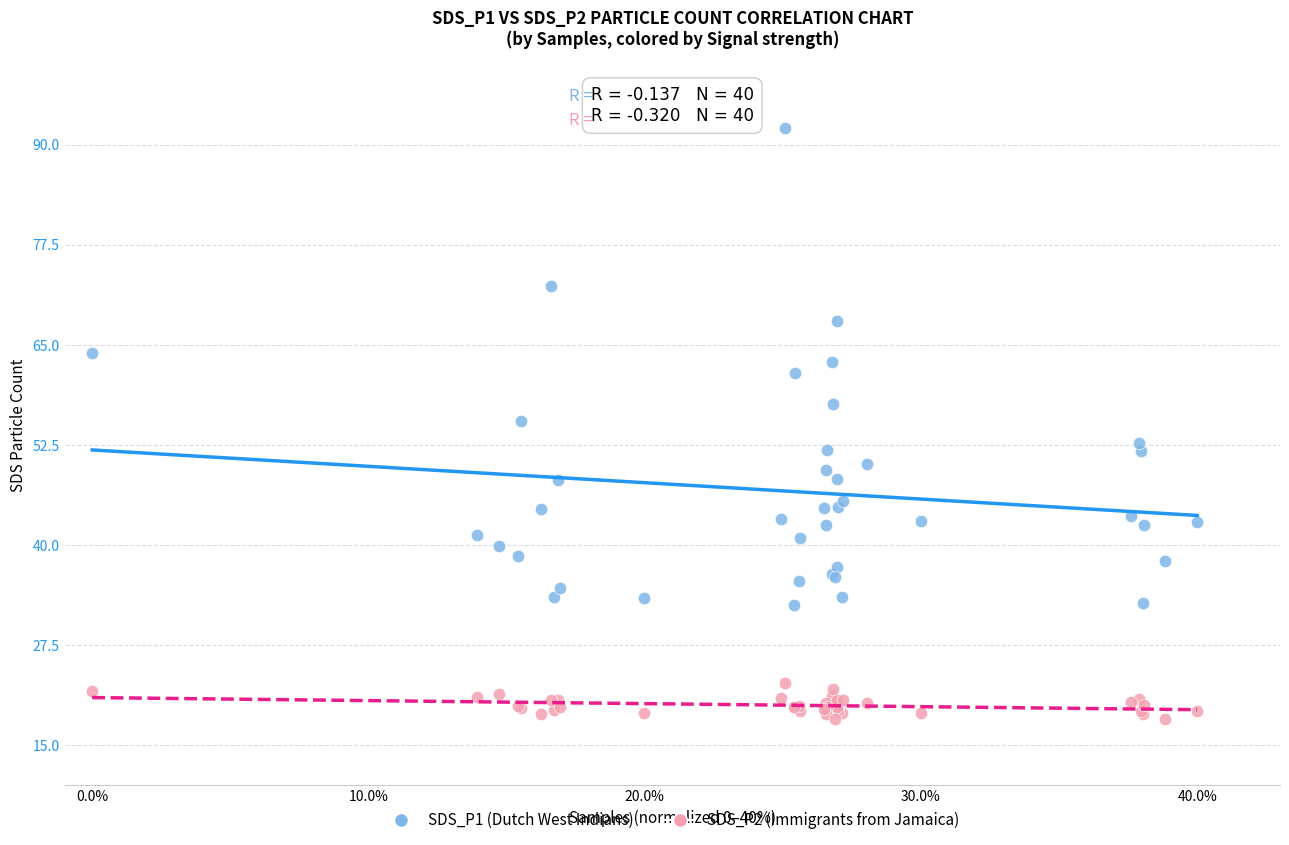

Which series has the widest spread of Y values?

SDS_P1 (Dutch West Indians)